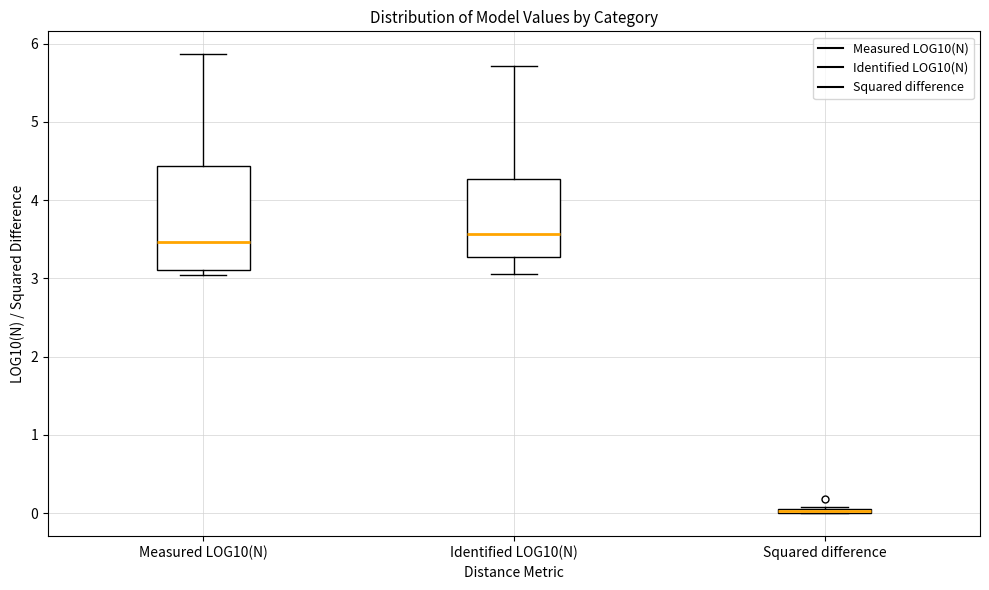

Comparing the boxes themselves (not the whiskers), which one is the tallest?

Measured LOG10(N)